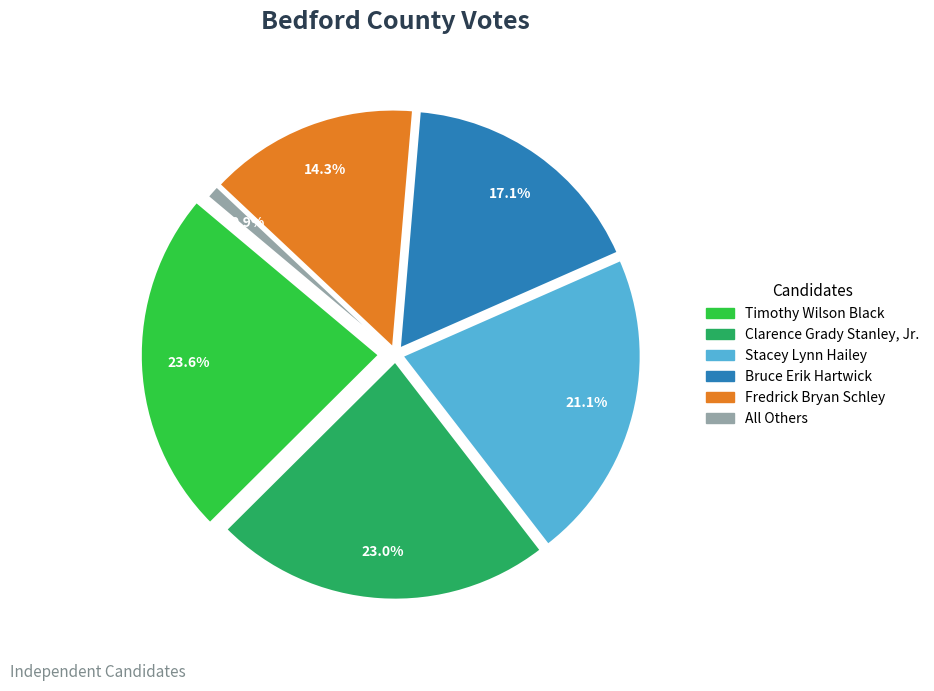

Which slice is the smallest?

All Others